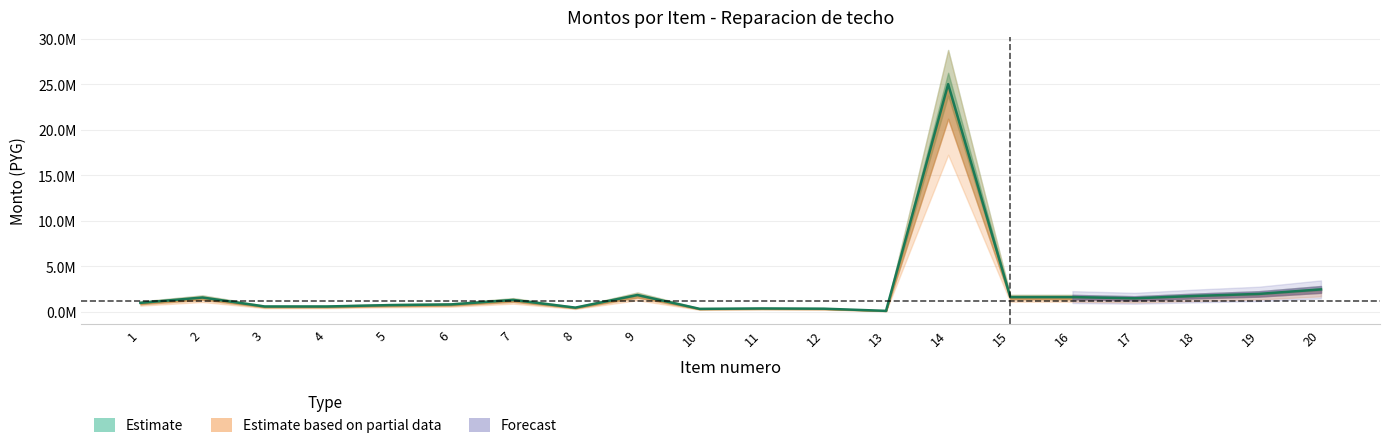

What is the average value?

2310358